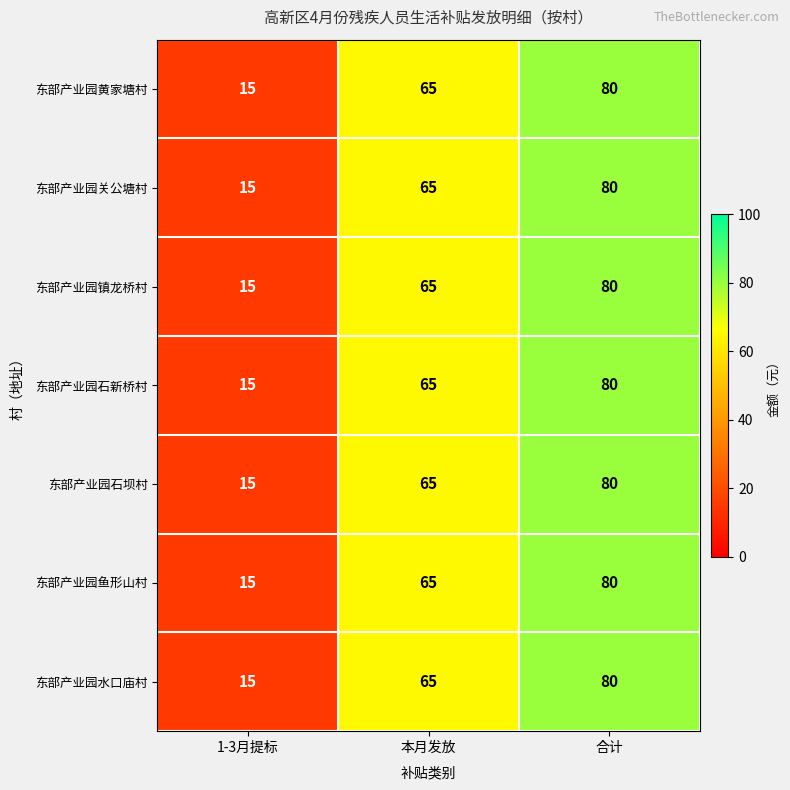

Rank the categories by 东部产业园镇龙桥村 value from highest to lowest.

合计, 本月发放, 1-3月提标